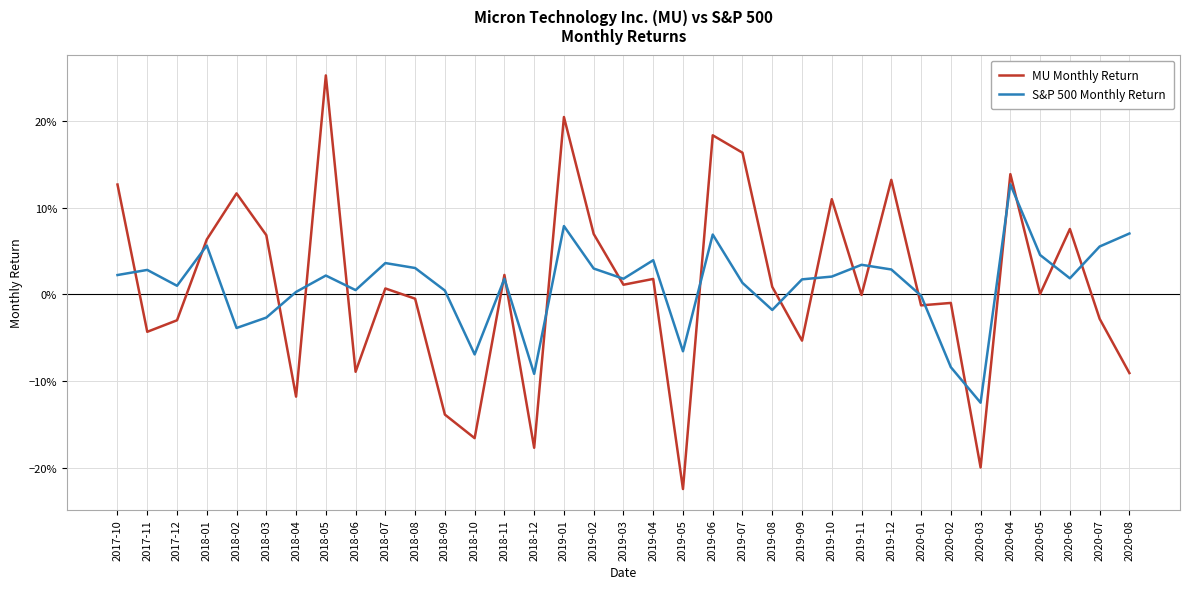

Which series ends up on top after the final intersection of MU Monthly Return and S&P 500 Monthly Return?

S&P 500 Monthly Return